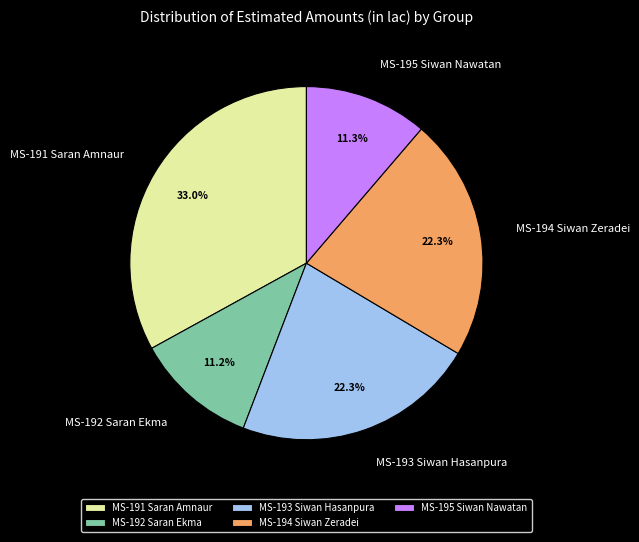

Which category has the biggest portion of the pie?

MS-191 Saran Amnaur